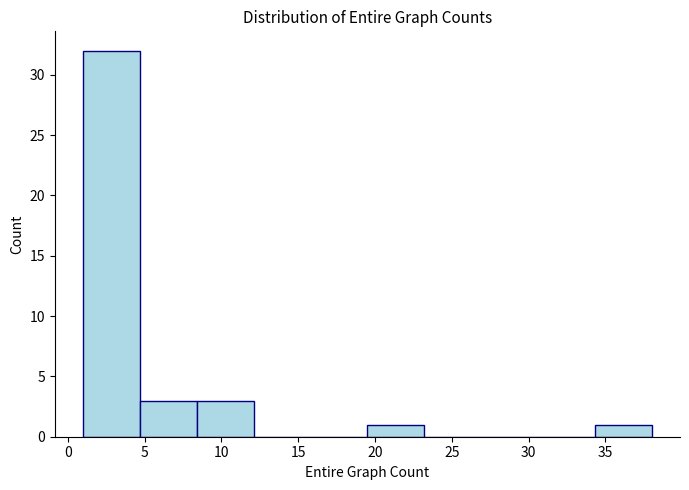

Which range on the x-axis has the tallest bar?

1.0 to 4.7